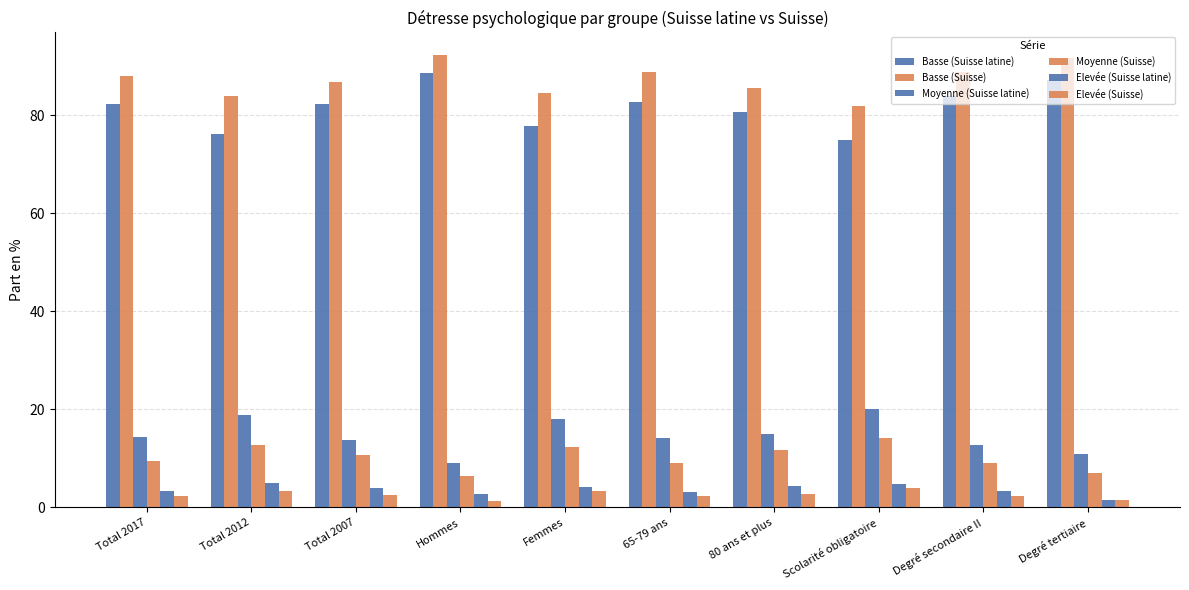

Is it true that Basse (Suisse latine) equals 88.6 at Hommes?

True